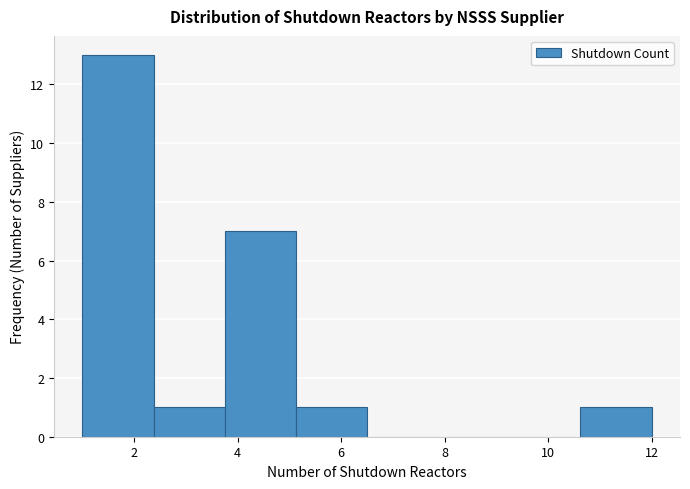

Which range on the x-axis has the tallest bar?

1.0 to 2.4